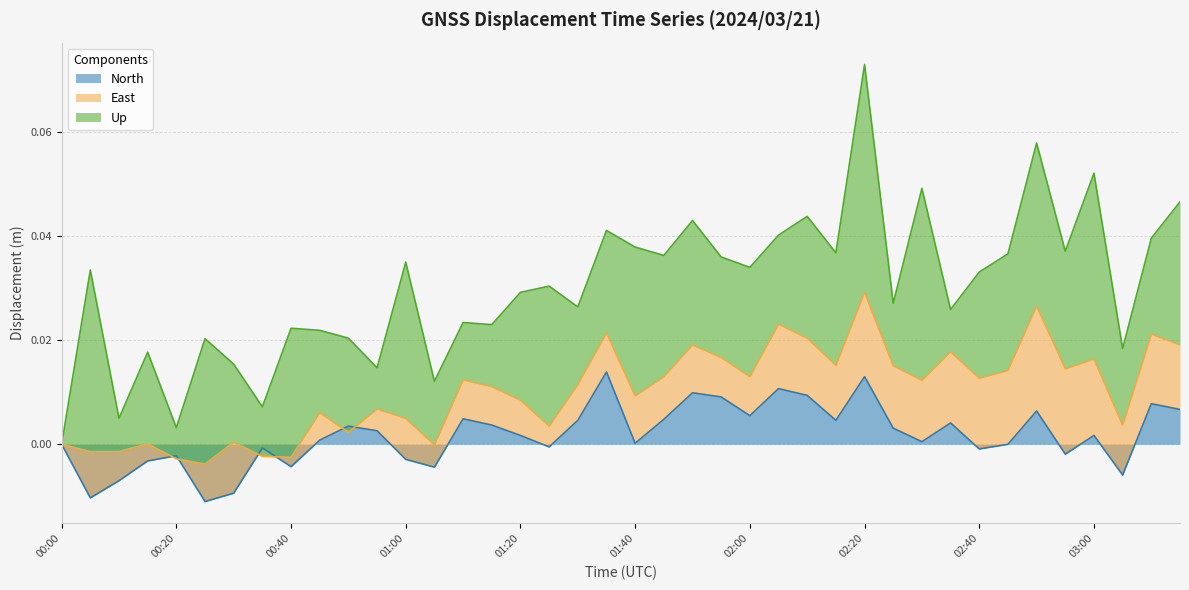

True or false: Up has a value of 0.0 at 01:15.

False